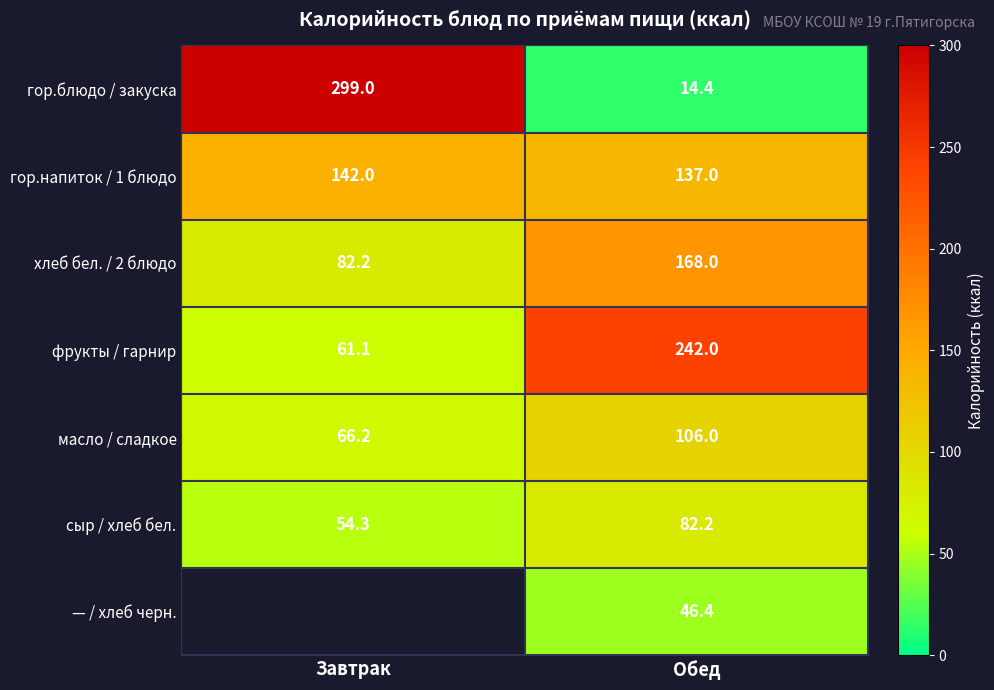

What is the spread (max minus min) of values at Обед?

227.6